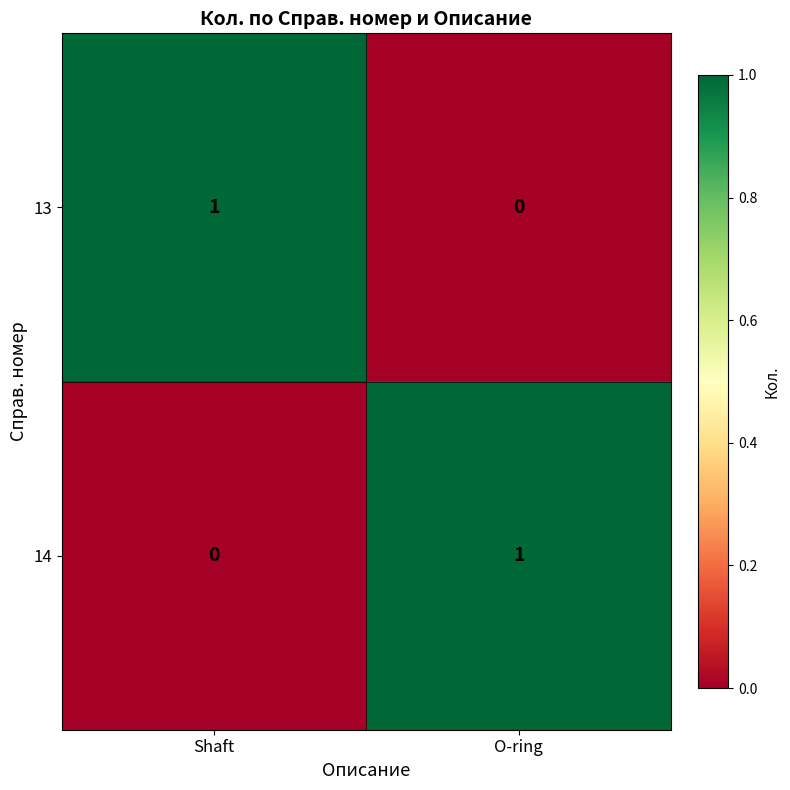

Reading right to left, list all the values displayed in this chart.

13: O-ring=0	Shaft=1
14: O-ring=1	Shaft=0